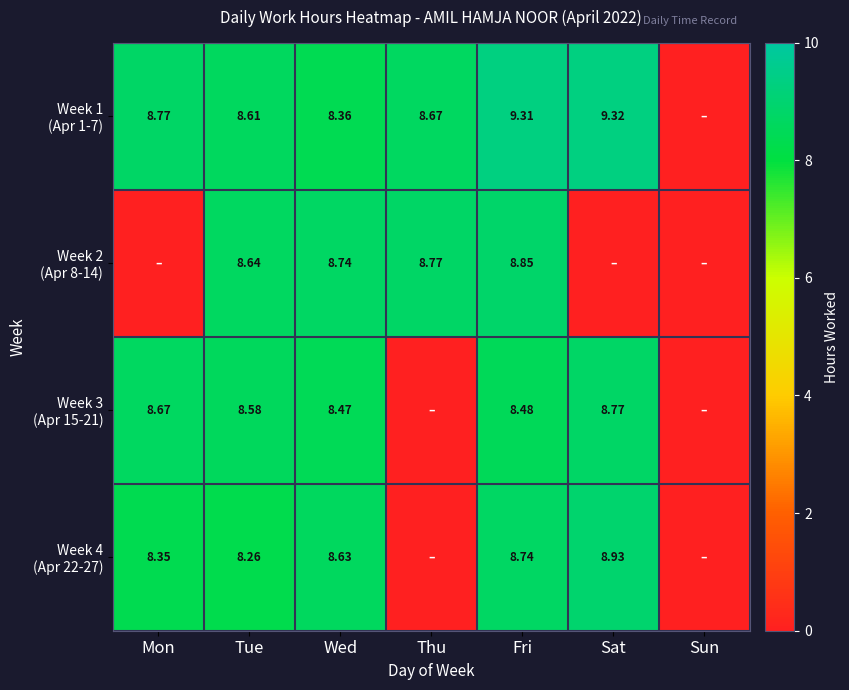

How many distinct data groups are displayed?

4